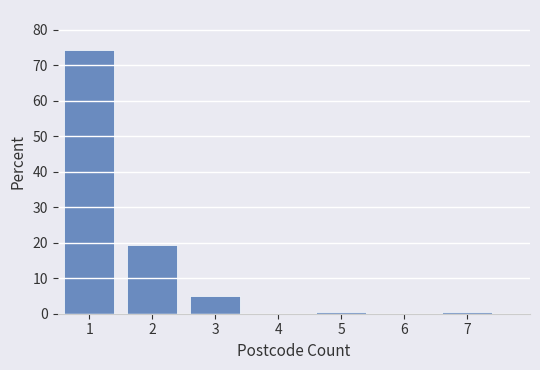

Reading left to right, list every bar in this chart as the range it spans on the x-axis followed by its height. The values are not printed on the chart, so give them approximately, as read against the axis.

0.5 to 1.5: 74
1.5 to 2.5: 19
2.5 to 3.5: 5
3.5 to 4.5: 0
4.5 to 5.5: under 1
5.5 to 6.5: 0
6.5 to 7.5: under 1